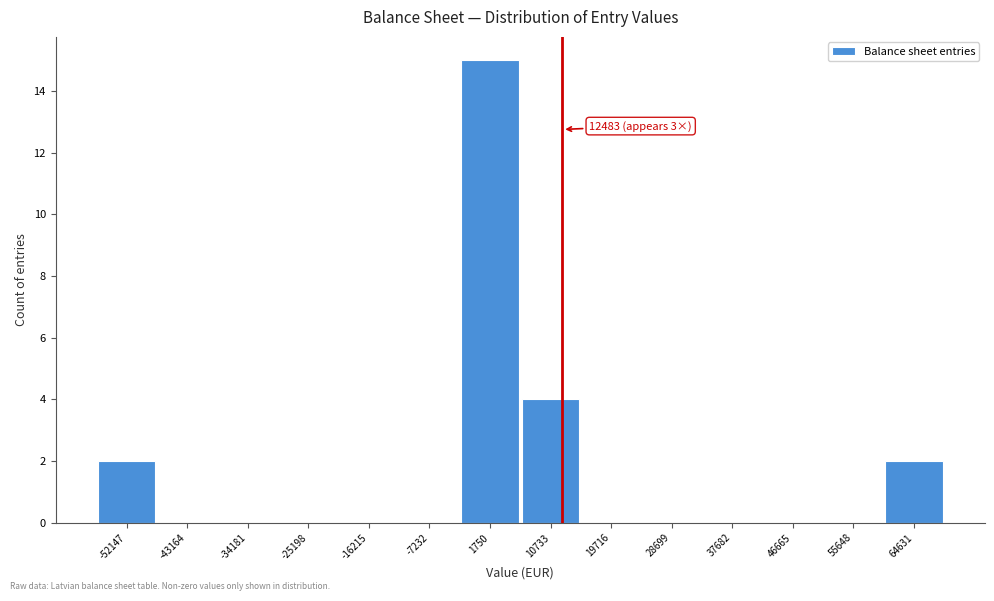

Over which range of the x-axis is the bar tallest?

-3000 to 6000